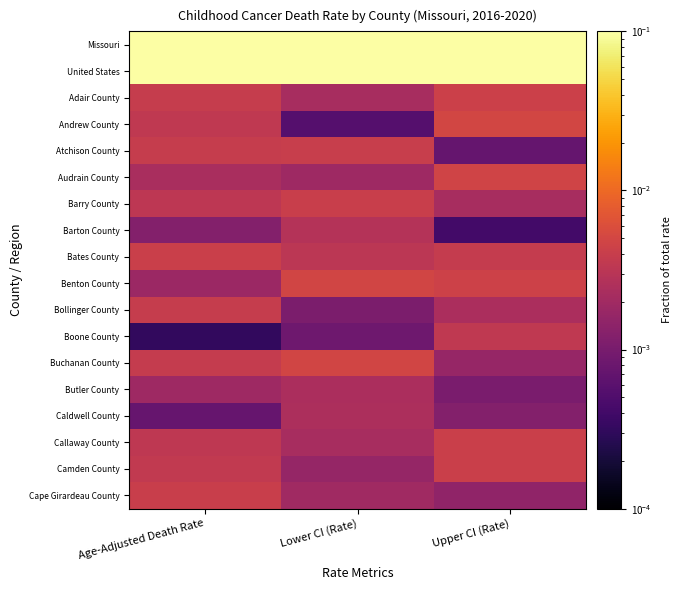

Which series has the largest total across all categories?

Missouri